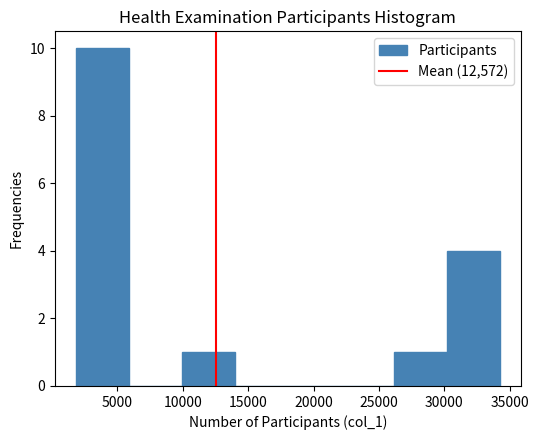

How tall is the bar that spans 10000 to 14000 on the x-axis? Neither the bar edges nor the heights are printed on the chart, so give them approximately, as read against the axes.

1